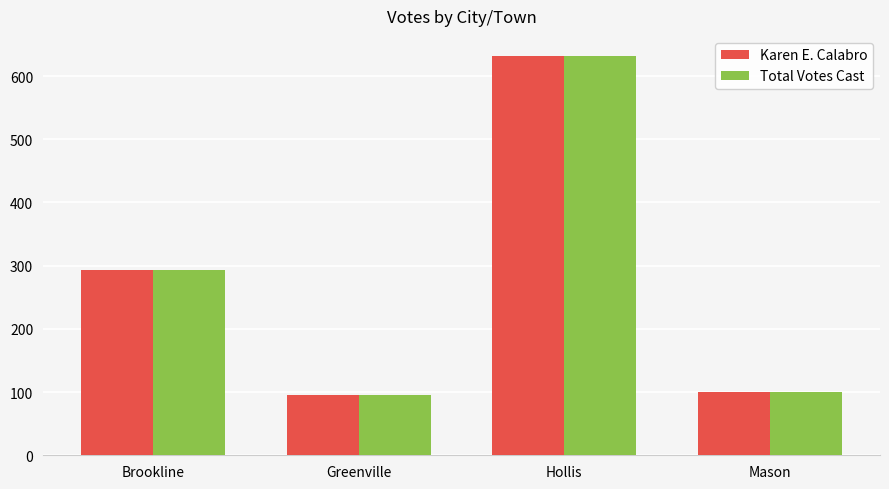

How many bars are there in each group?

2